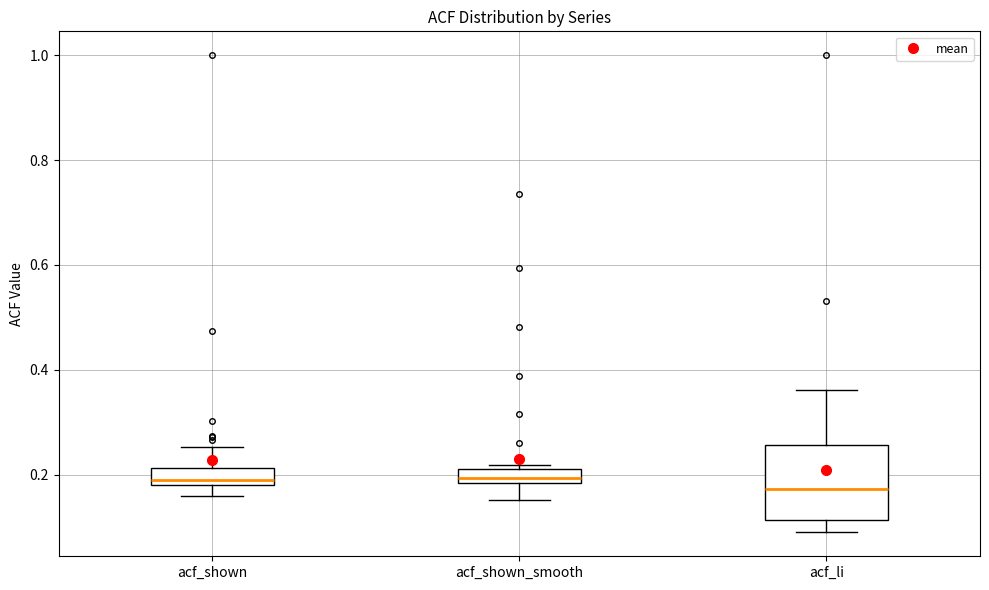

Which box is the tallest, from its lower edge to its upper edge?

acf_li